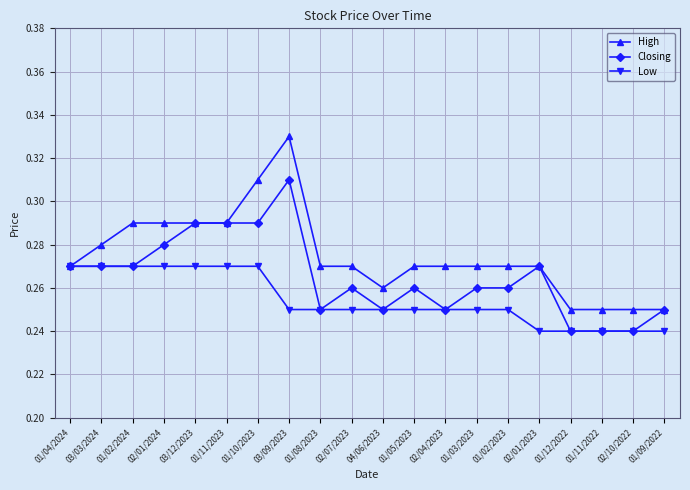

True or false: High has a value of 0.4 at 01/12/2022.

False